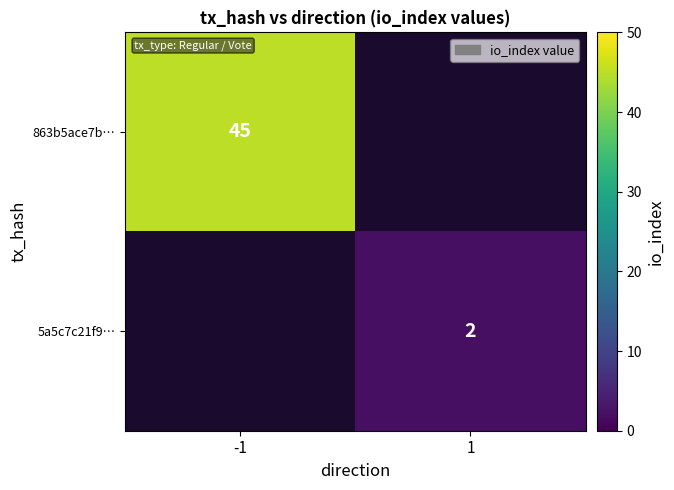

True or false: 5a5c7c21f9… has a value of 1 at 1.

False